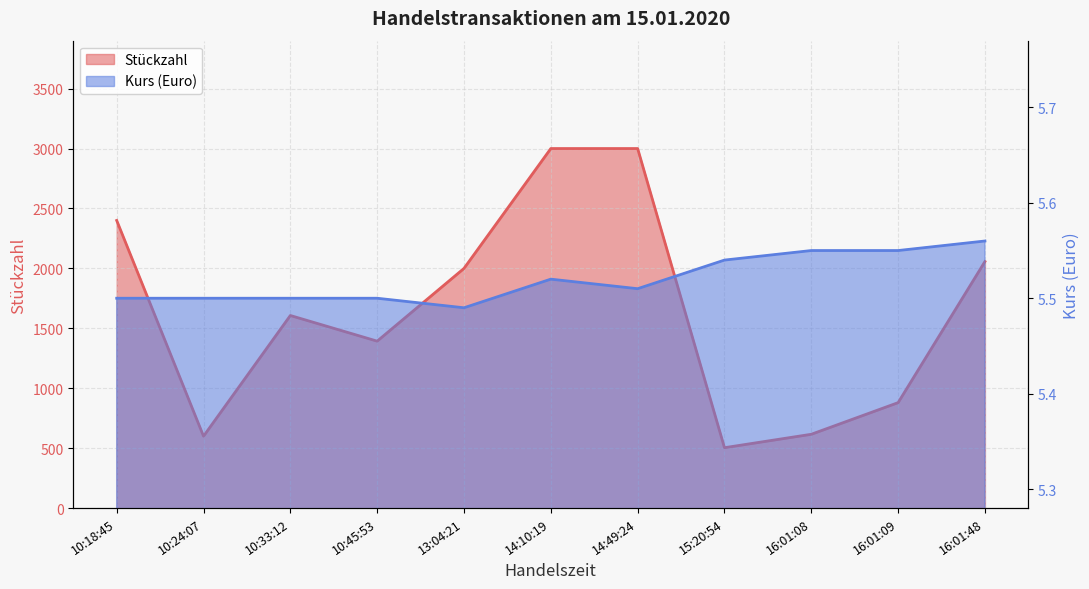

Does the chart have visible grid lines?

Yes